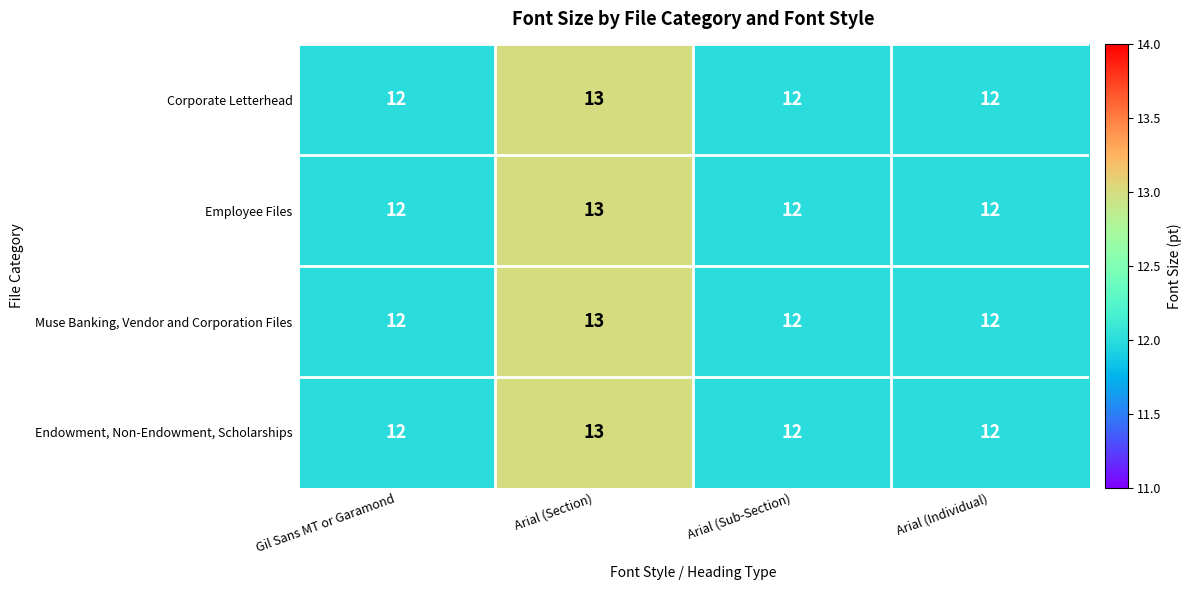

What is the sum of all Corporate Letterhead values?

49